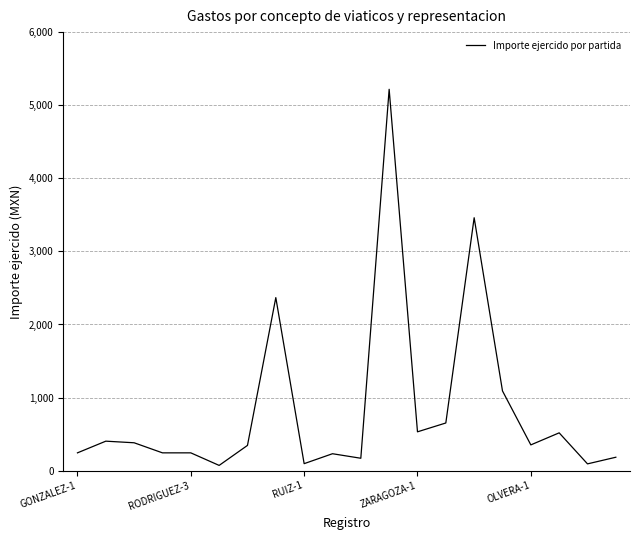

What is the greatest value displayed?

5221.0